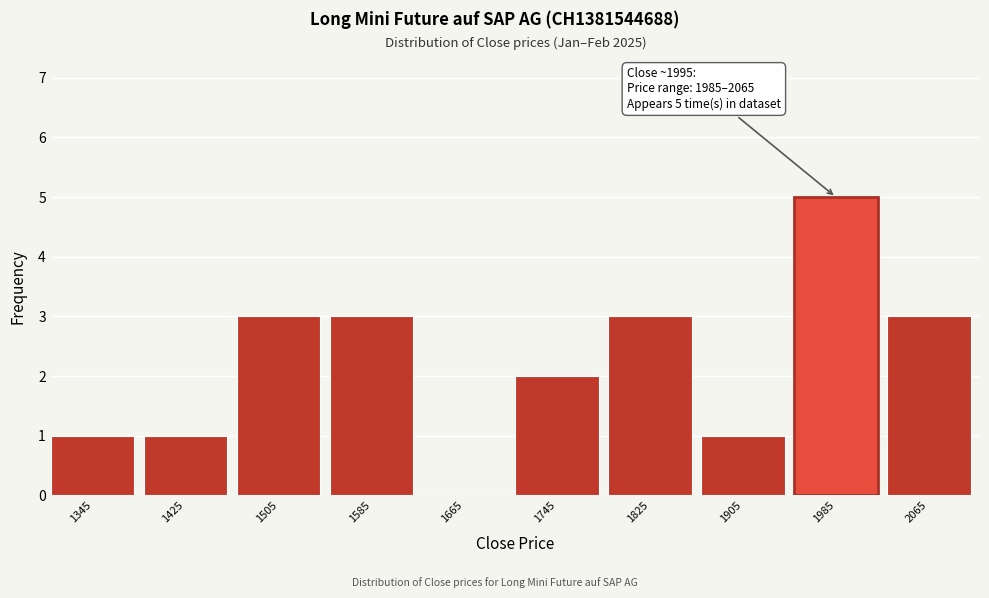

Reading left to right, extract all data points from this chart.

1345=1	1425=1	1505=3	1585=3	1665=0	1745=2	1825=3	1905=1	1985=5	2065=3